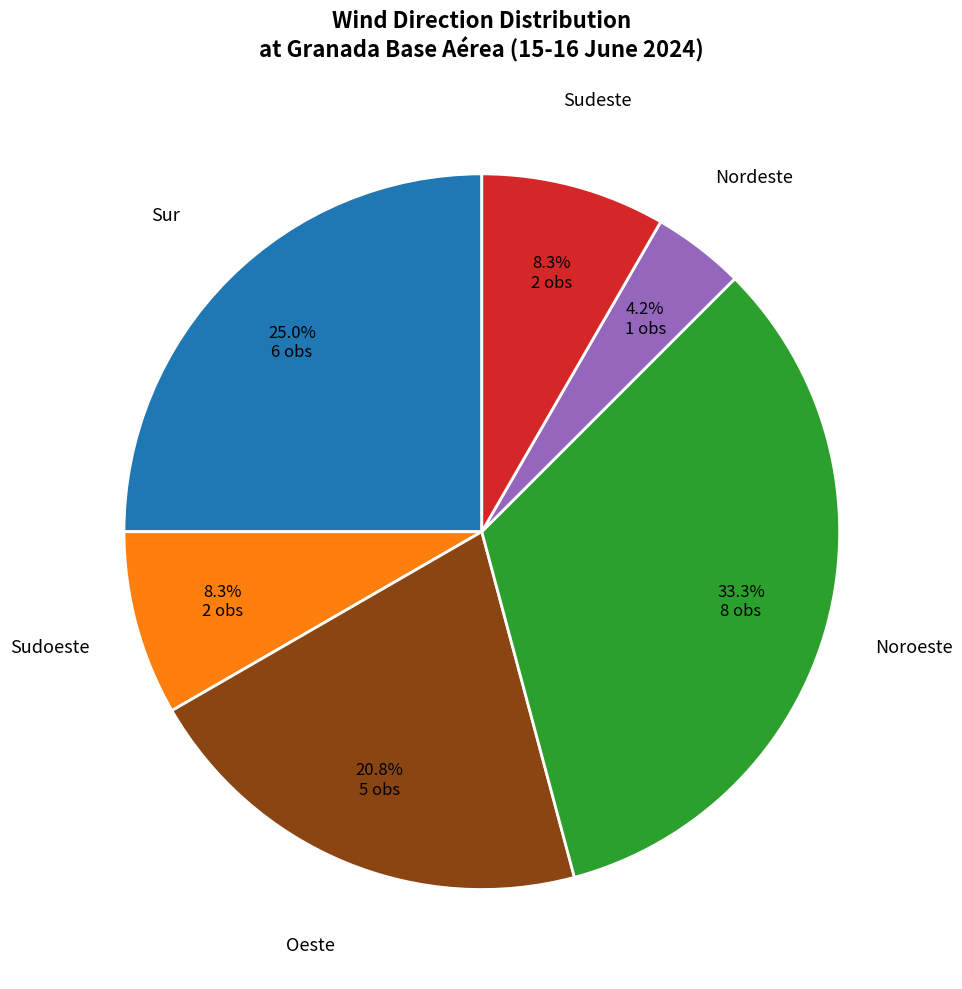

Is there any slice that represents more than half of the pie?

No